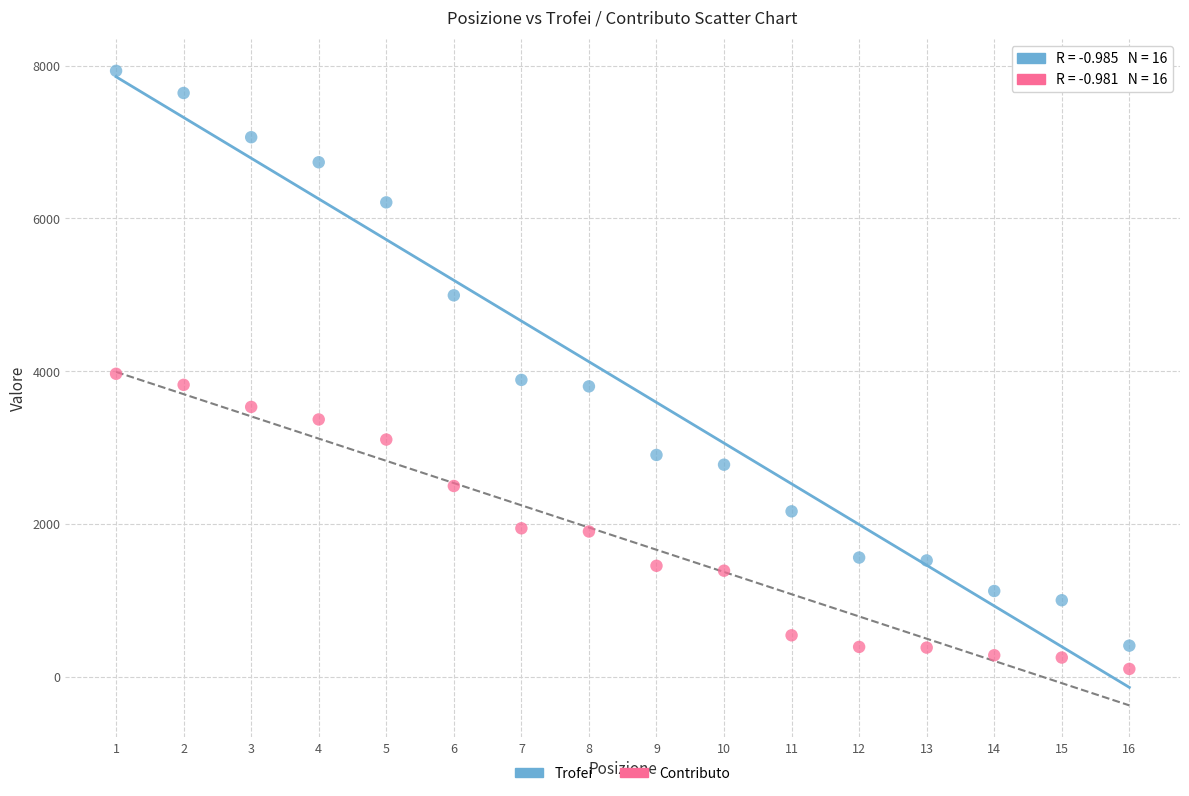

Which series has the largest Y range (max minus min)?

Trofei